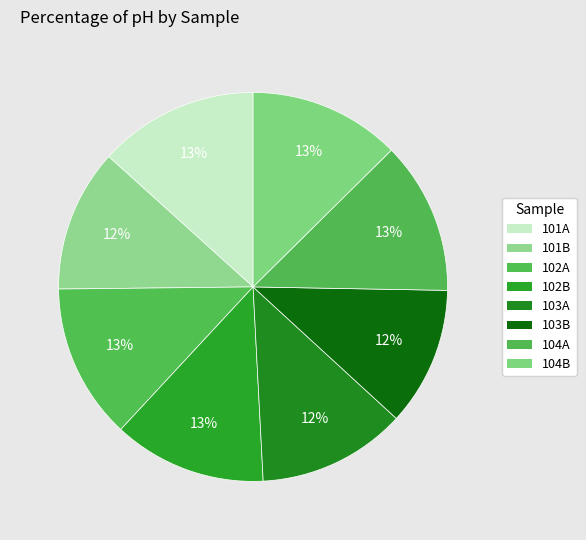

How many segments does this pie chart have?

8